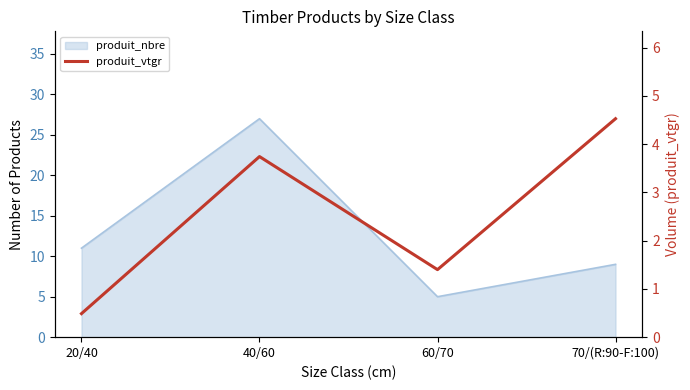

What position from the left is 20/40?

1